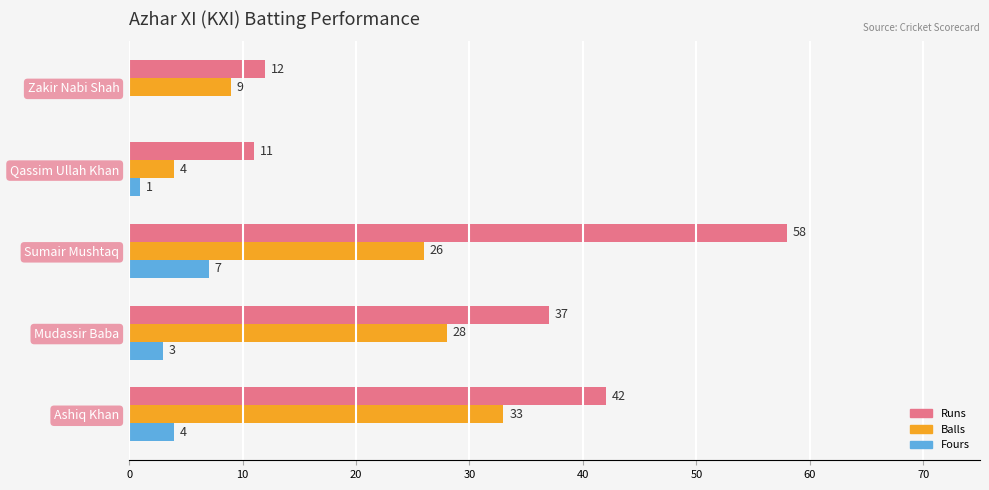

At which category does the chart reach its peak across all series?

Sumair Mushtaq